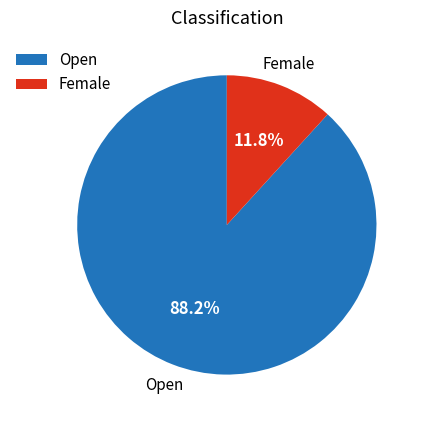

Does Female represent more than half of the total?

No